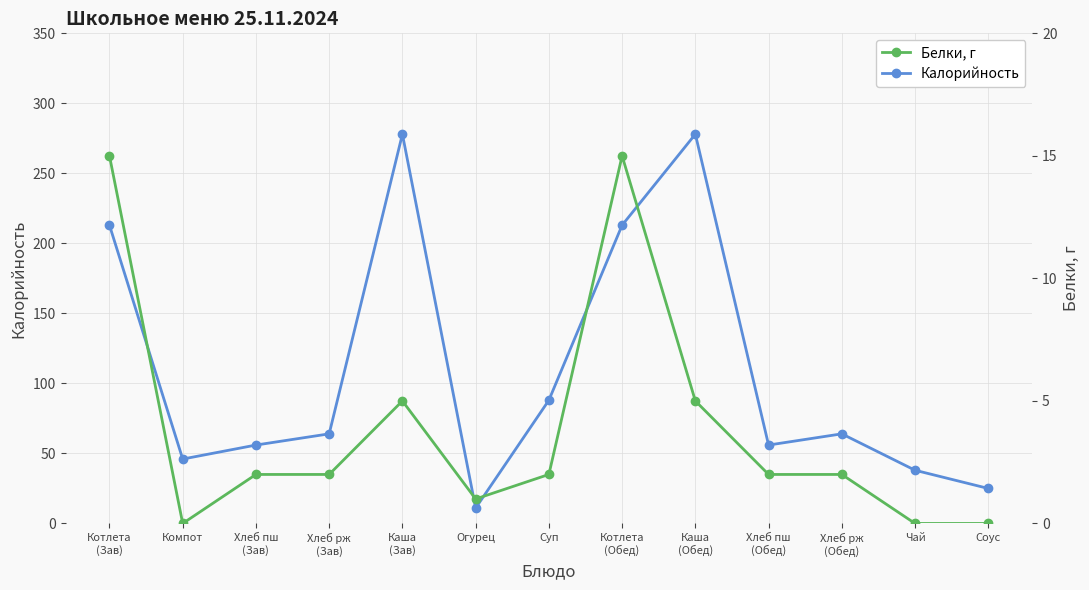

Reading right to left, transcribe all the data shown in this chart.

Калорийность: 25	38	64	56	278	213	88	11	278	64	56	46	213
Белки, г: 0	0	2	2	5	15	2	1	5	2	2	0	15